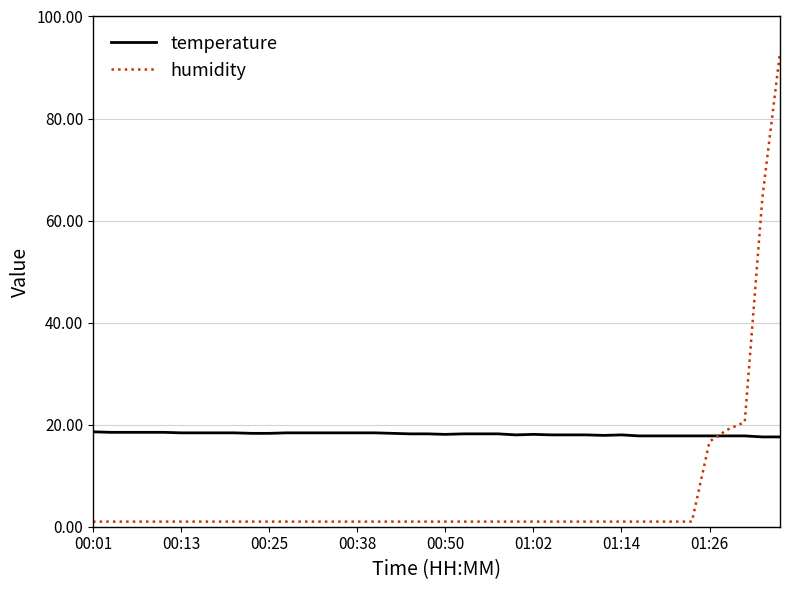

What is the difference between the maximum and minimum values in the humidity series?

91.9